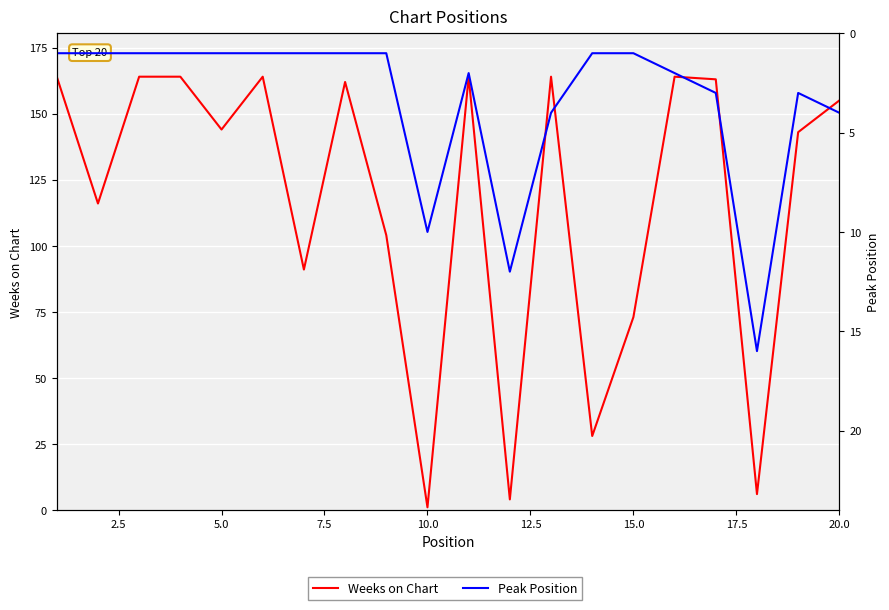

True or false: Peak Position and Weeks on Chart intersect in this chart.

True